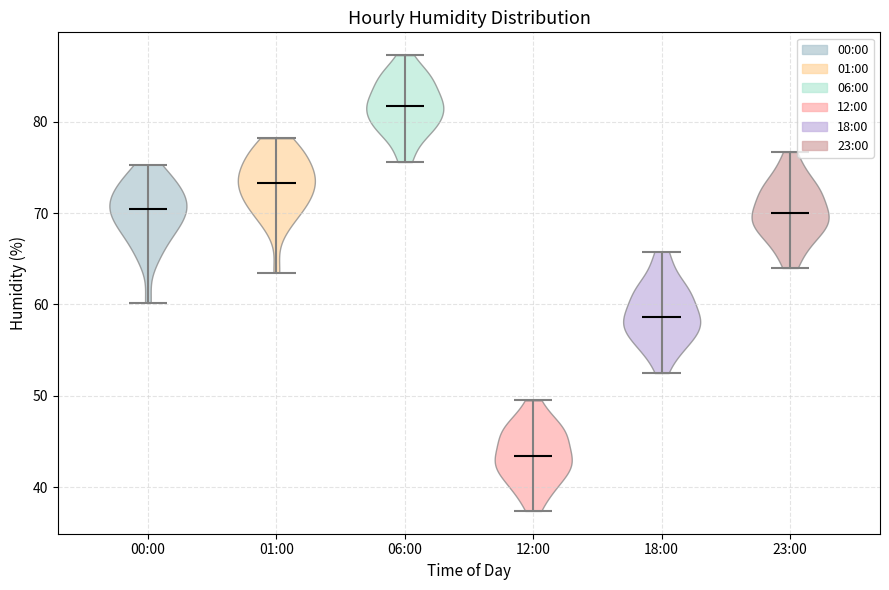

Reading left to right, read every violin against the y-axis: where its median line is, and the lowest and highest points it reaches. The values are not printed on the chart, so give them approximately, as read against the axis.

00:00: median line 70, lowest point 60, highest point 75
01:00: median line 73, lowest point 64, highest point 78
06:00: median line 82, lowest point 76, highest point 87
12:00: median line 43, lowest point 37, highest point 50
18:00: median line 59, lowest point 53, highest point 66
23:00: median line 70, lowest point 64, highest point 77